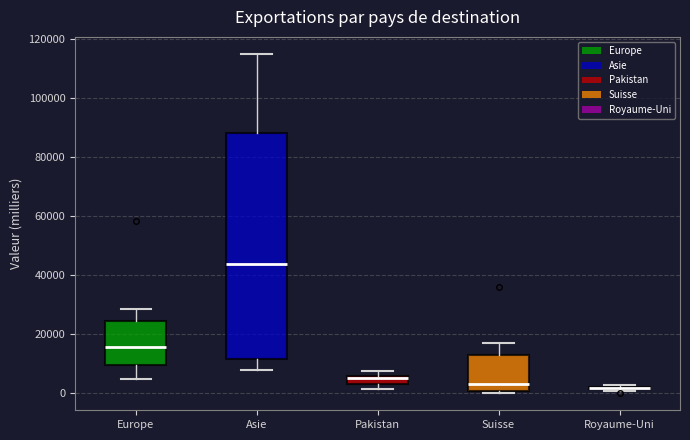

Where is the upper edge of the box for Suisse on the y-axis? The values are not printed on the chart, so give them approximately, as read against the axis.

12000